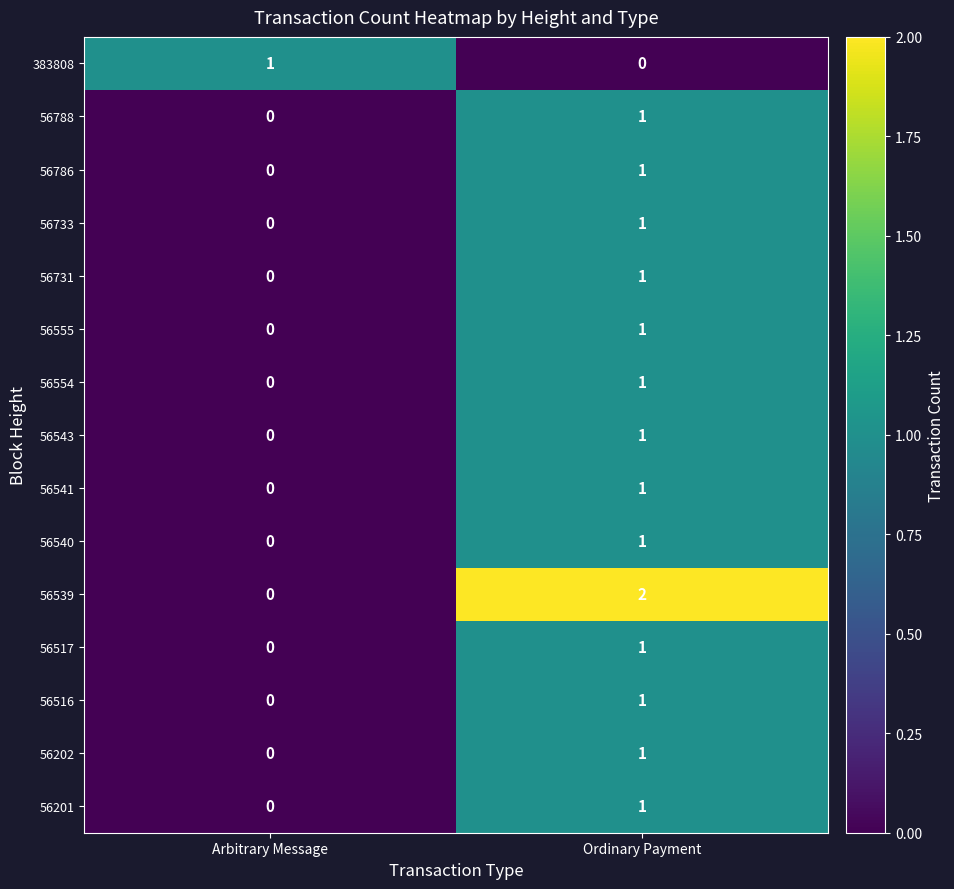

The value of 56555 at Arbitrary Message is -1. True or false?

False